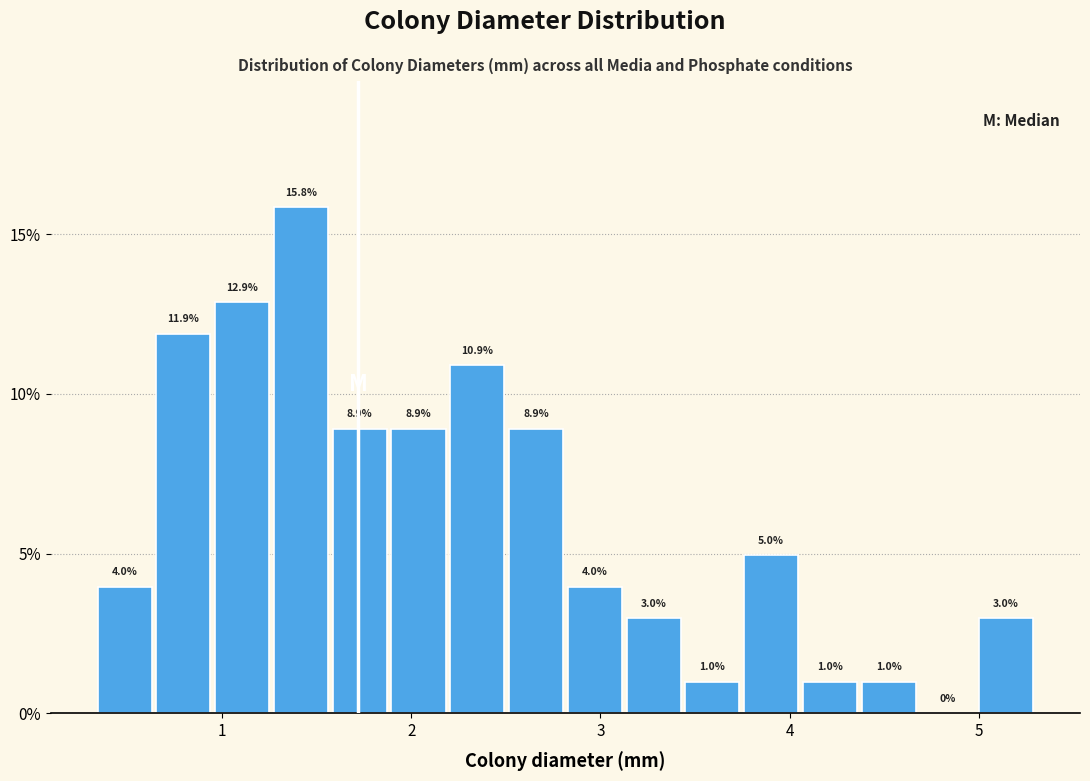

Read against the x-axis, roughly where is the centre of the tallest bar?

1.4